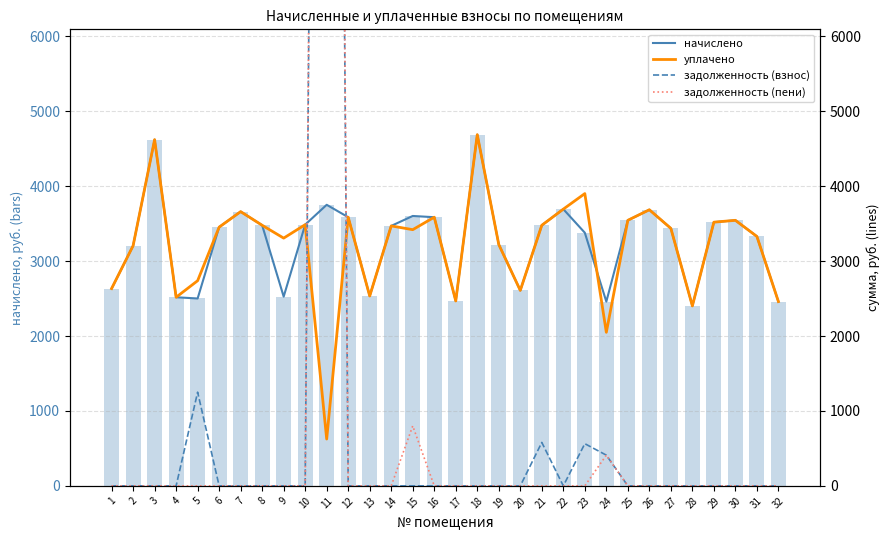

Which series has the largest total across all categories?

начислено (bar)